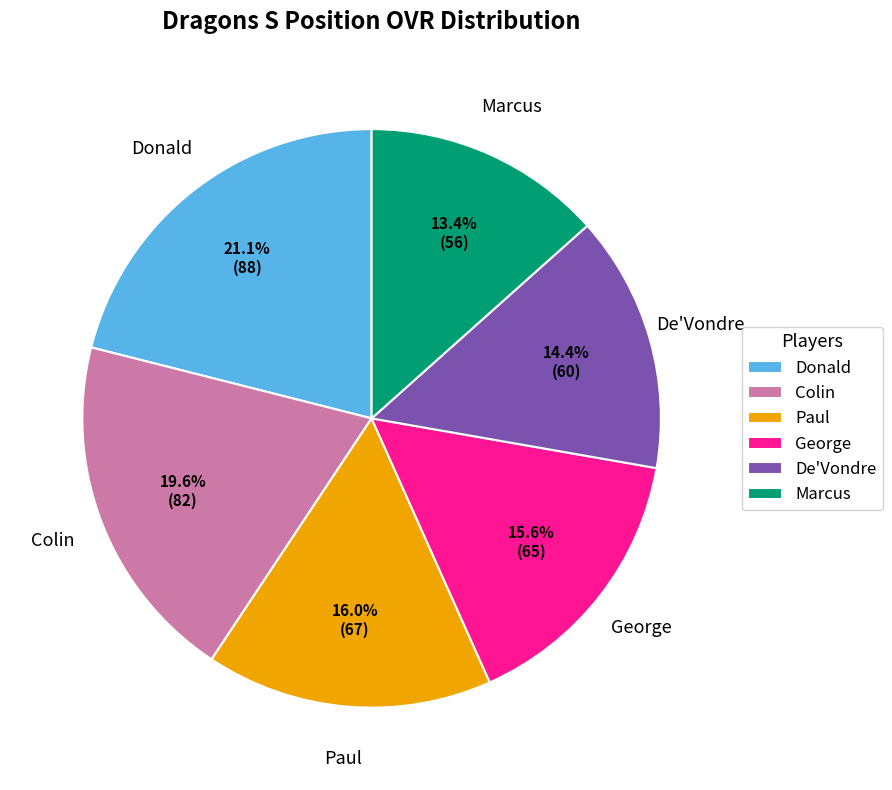

To the nearest percent, what is the combined percentage of George and Marcus?

29%